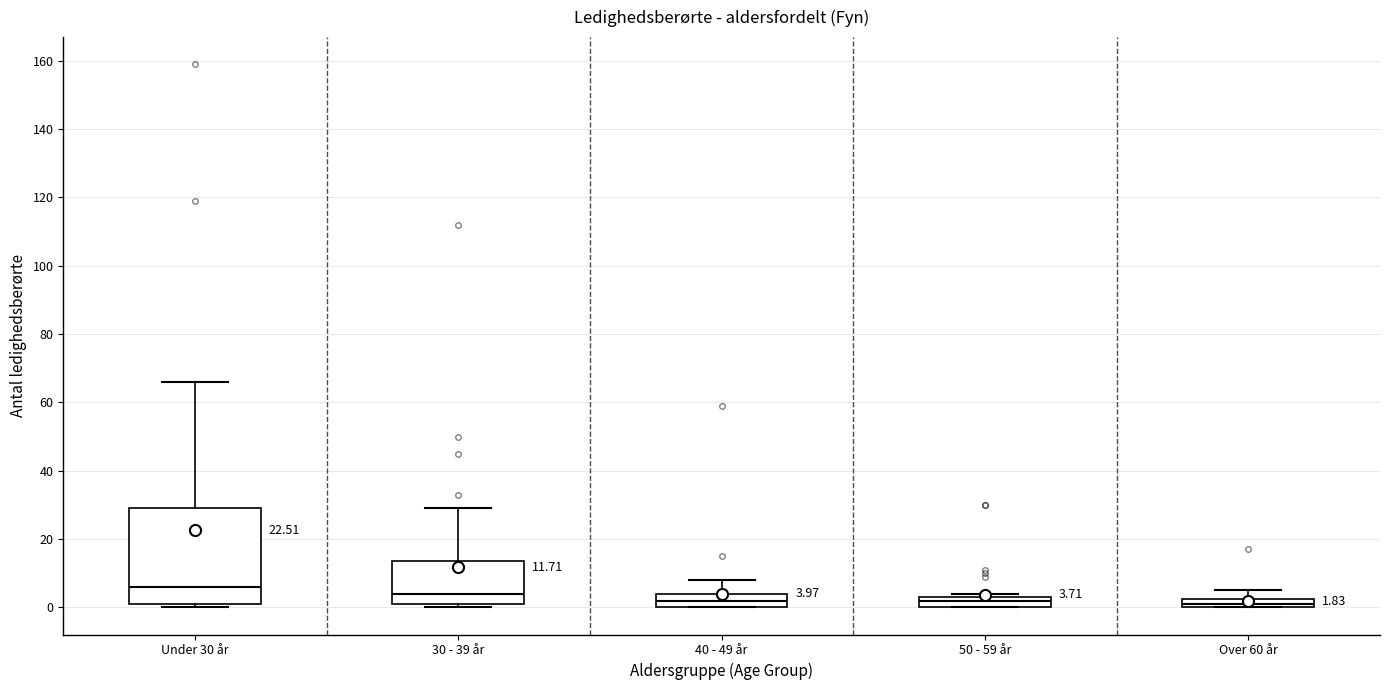

Comparing the boxes themselves (not the whiskers), which one is the tallest?

Under 30 år